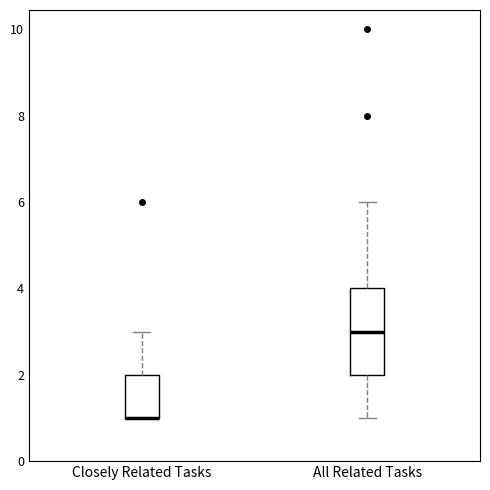

Where does the lower whisker of the box for All Related Tasks end on the y-axis? The values are not printed on the chart, so give them approximately, as read against the axis.

1